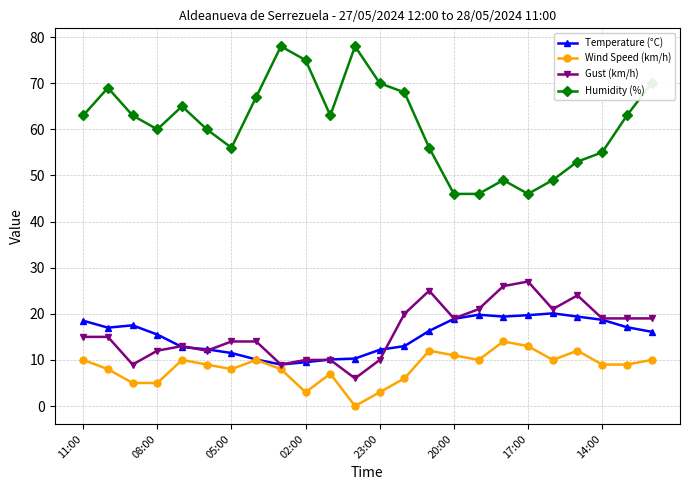

Which series has the largest total across all categories?

Humidity (%)